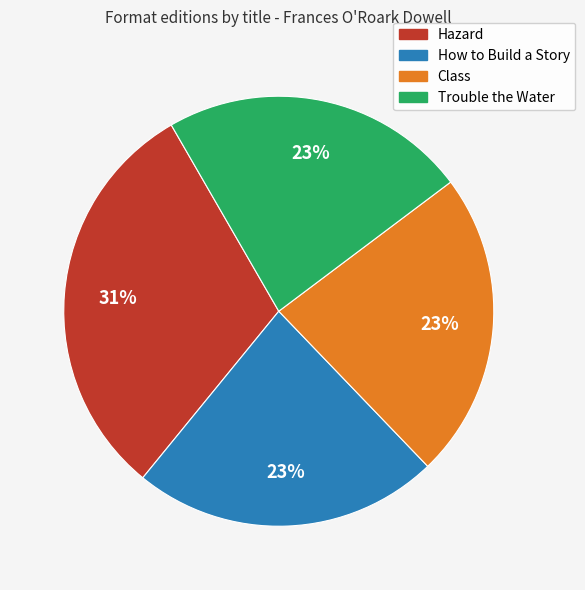

To the nearest percent, what portion does Hazard represent?

31%